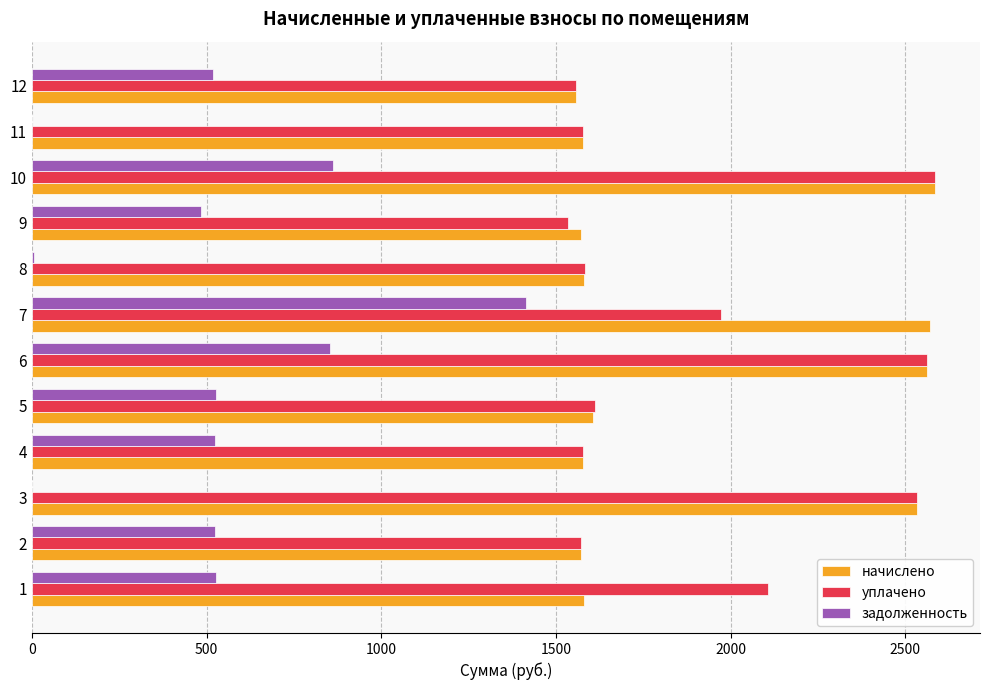

What is the highest value of the уплачено series?

2584.5